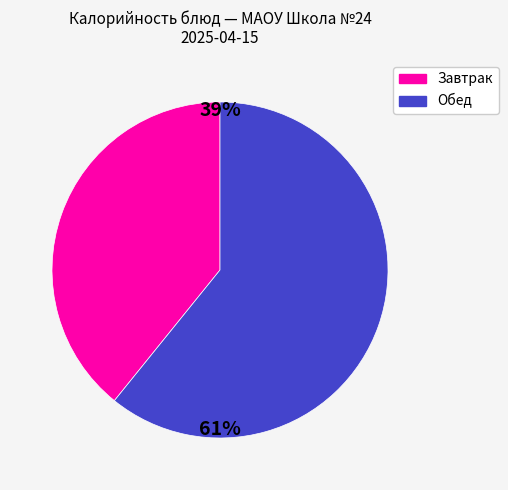

Is there any slice that represents more than half of the pie?

Yes